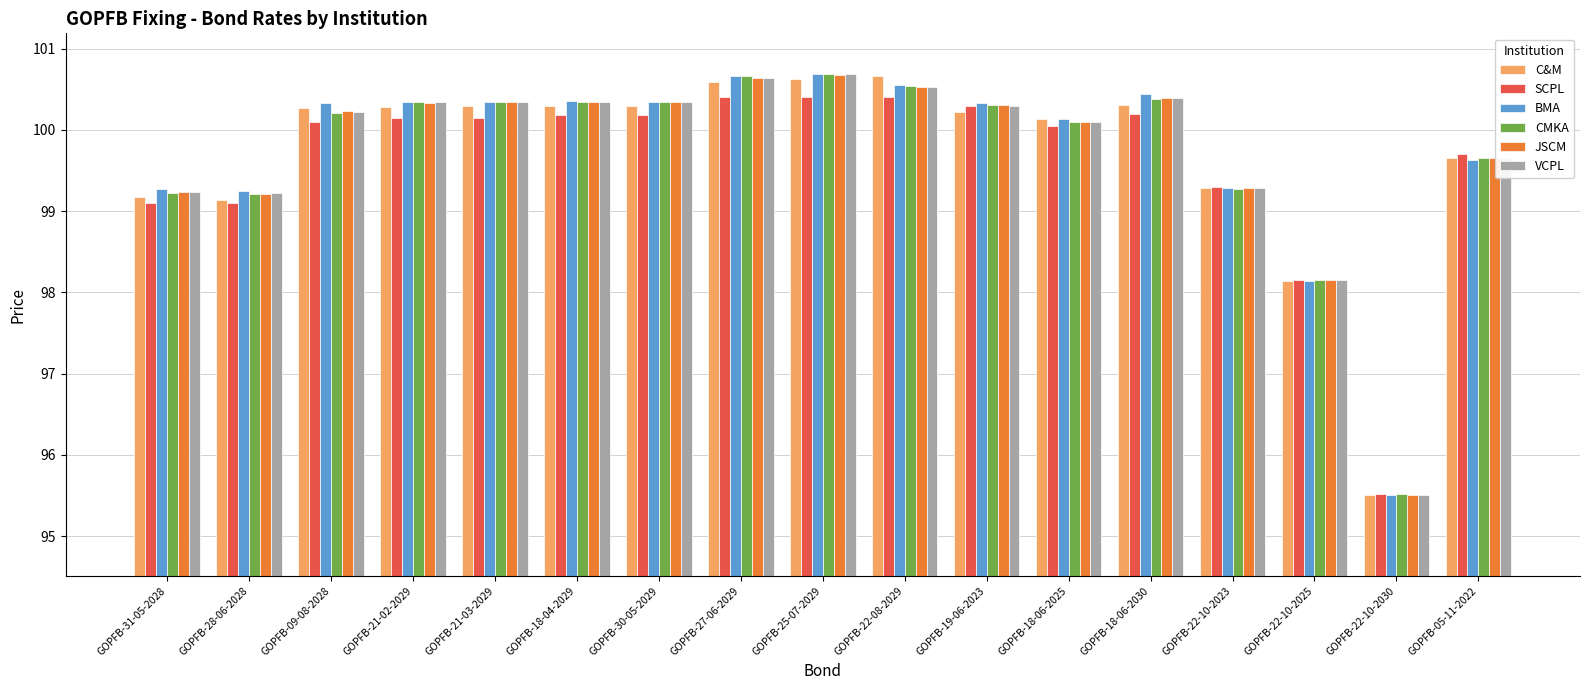

Is it true that JSCM equals 100.3 at GOPFB-21-02-2029?

True